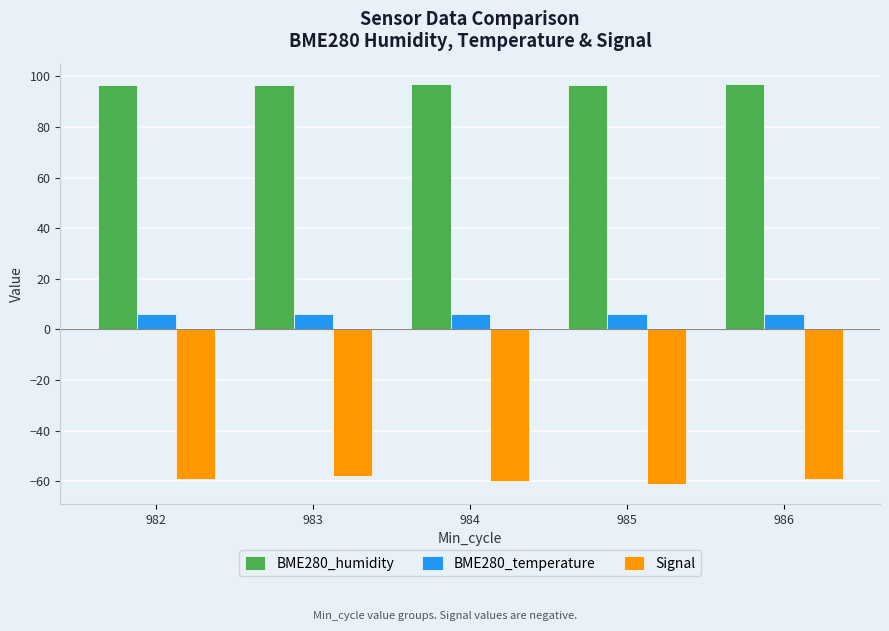

What is the value of the BME280_temperature bar at the 5th from the left?

6.0